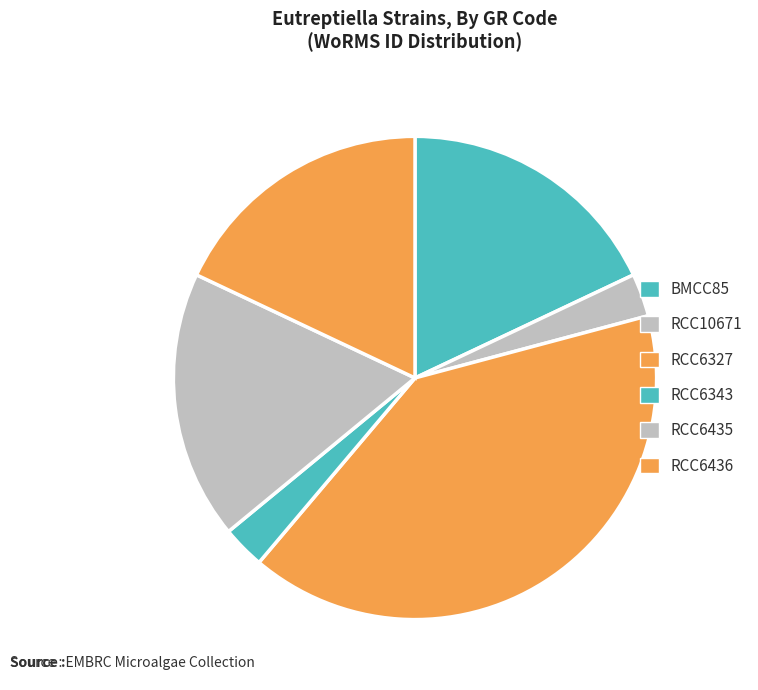

Is it true that RCC6435 is 26% of the pie?

False